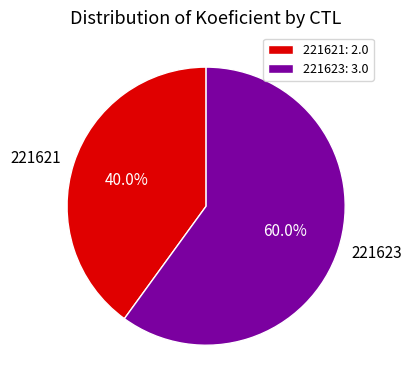

Between 221621: 2.0 and 221623: 3.0, which is larger?

221623: 3.0